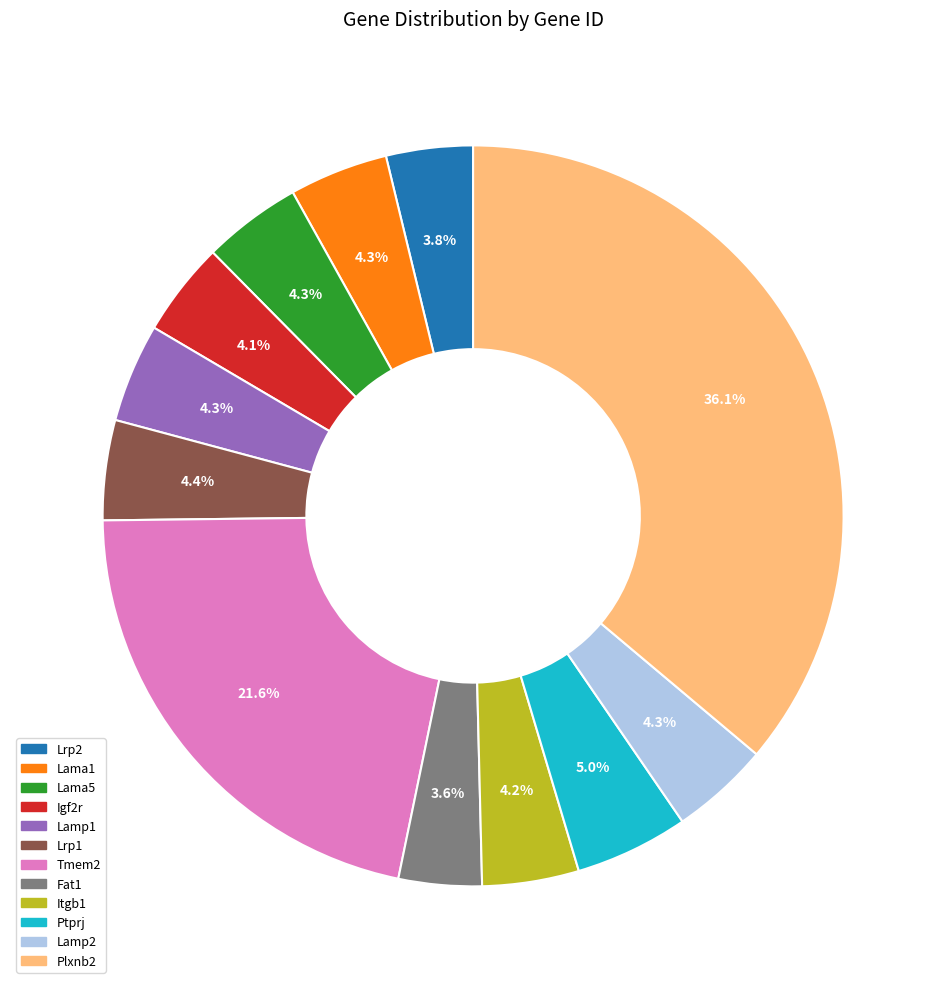

Which slice is the largest?

Plxnb2